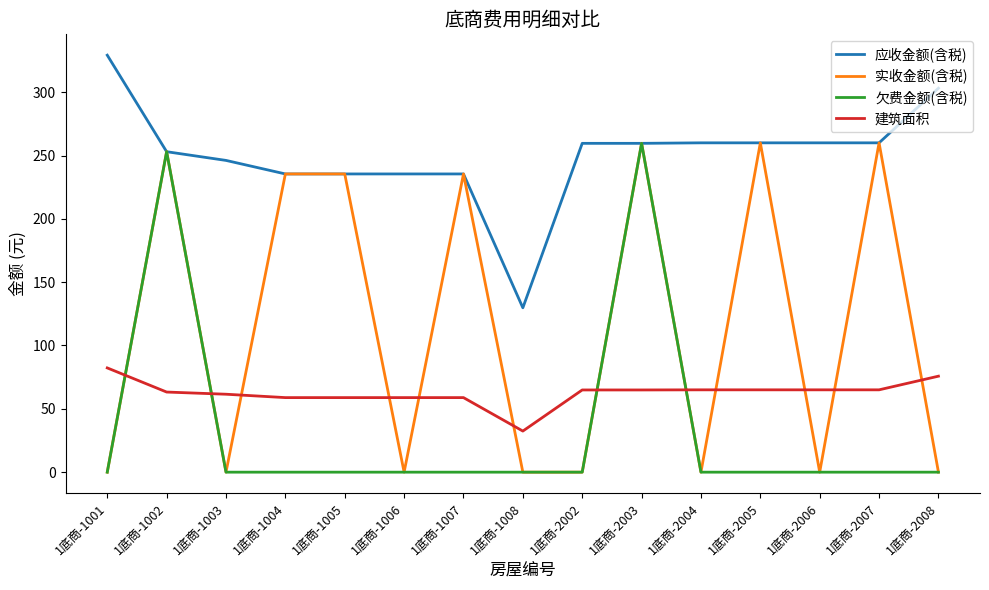

Which series changed the most between 1底商-1007 and 1底商-2003?

欠费金额(含税)